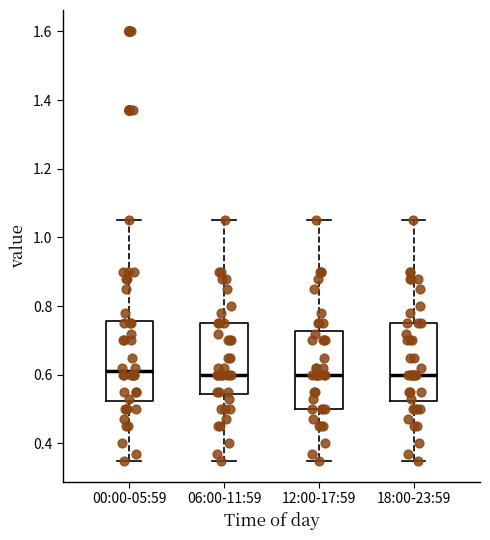

Reading left to right, transcribe this box plot: for each box, give where its median line is, the range the box spans, and where its two whiskers end, as read against the y-axis. The values are not printed on the chart, so give them approximately, as read against the axis.

00:00-05:59: median 0.62, box 0.52 to 0.76, whiskers 0.36 to 1.06
06:00-11:59: median 0.60, box 0.54 to 0.76, whiskers 0.36 to 1.06
12:00-17:59: median 0.60, box 0.50 to 0.72, whiskers 0.36 to 1.06
18:00-23:59: median 0.60, box 0.52 to 0.76, whiskers 0.36 to 1.06